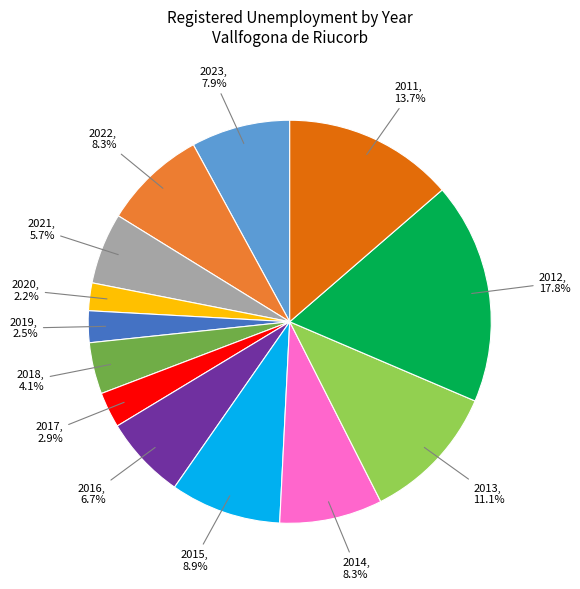

Is there a majority slice in this chart?

No